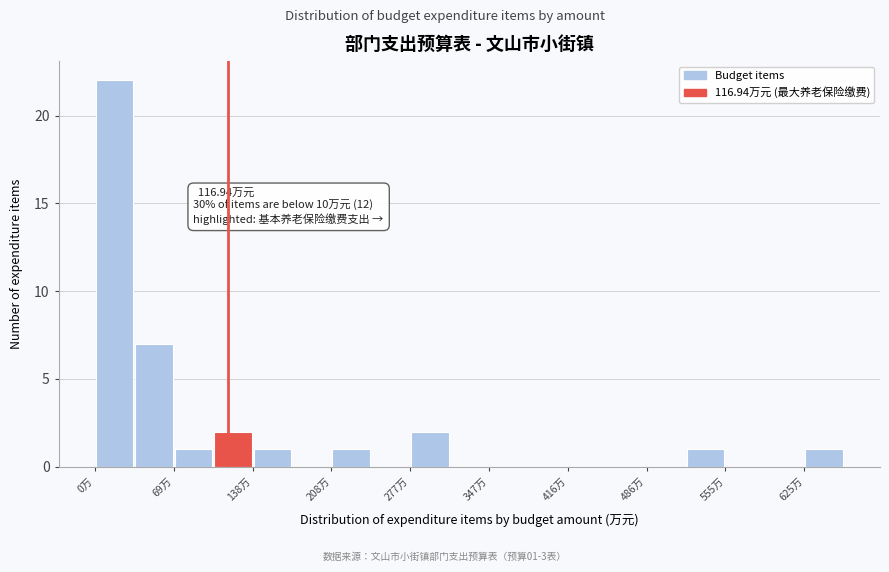

Read against the x-axis, roughly where is the centre of the tallest bar?

20